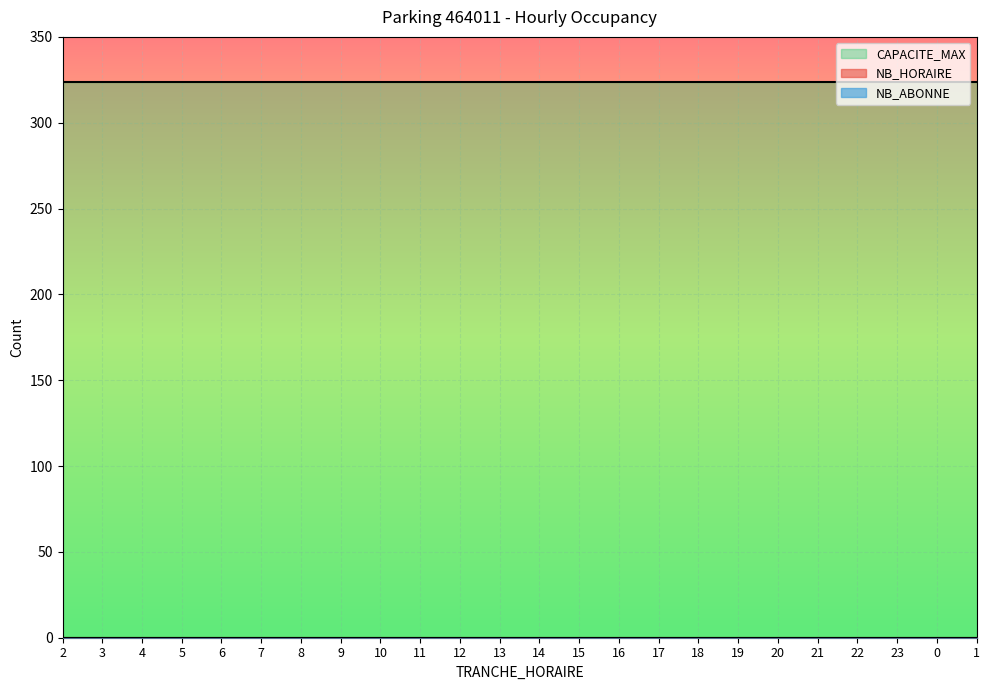

What are all the series names shown in the legend?

NB_HORAIRE, NB_ABONNE, CAPACITE_MAX